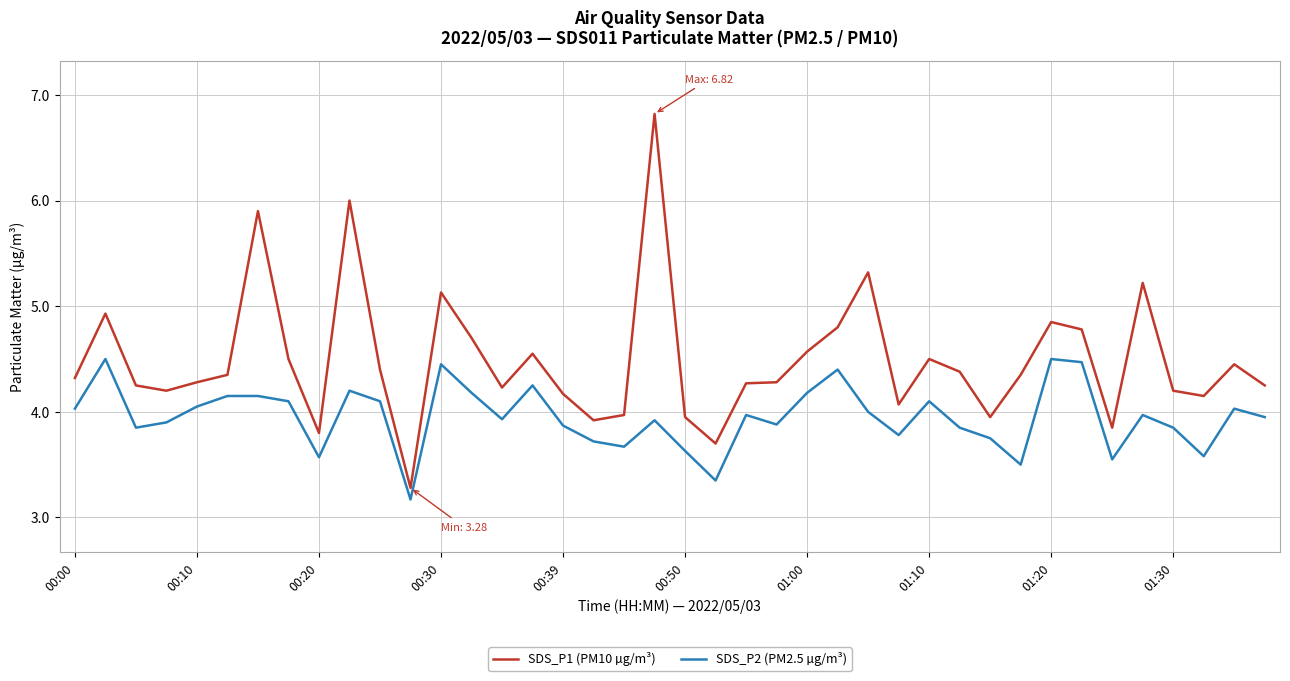

Which series has the widest spread of values?

SDS_P1 (PM10 µg/m³)